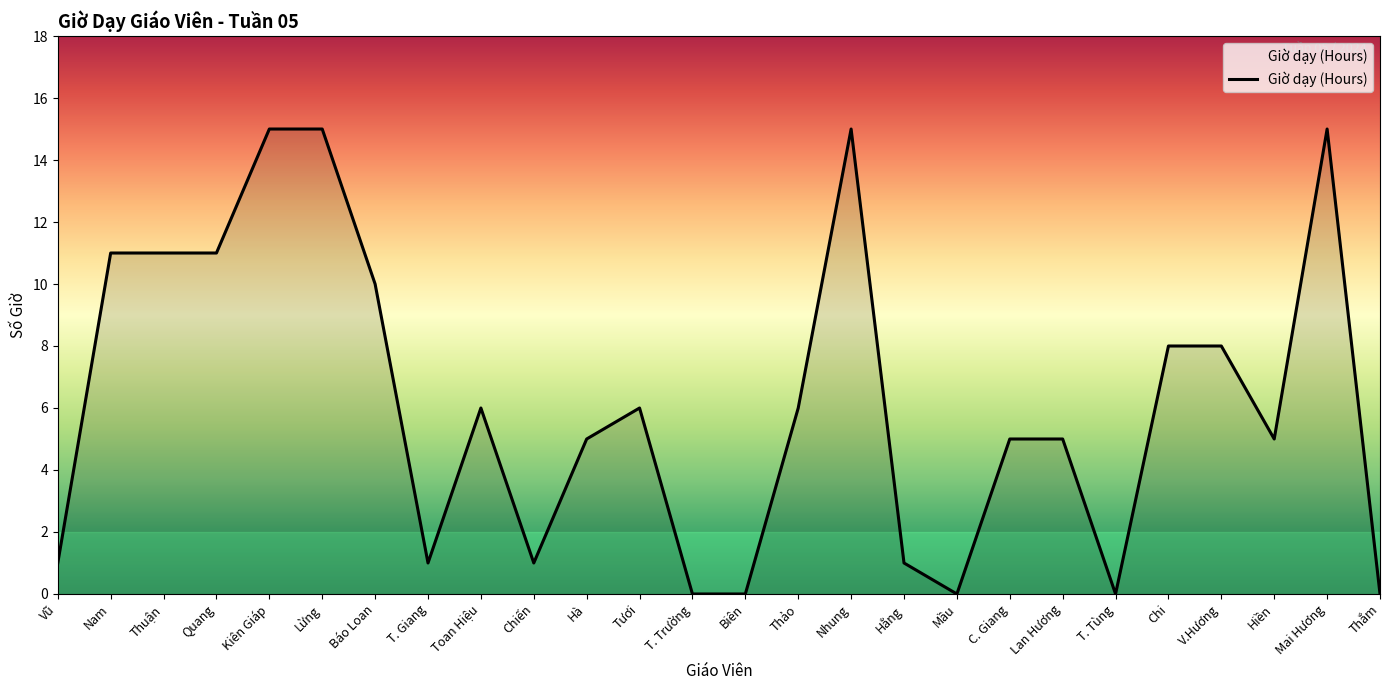

The value at Báo Loan is 10. True or false?

True